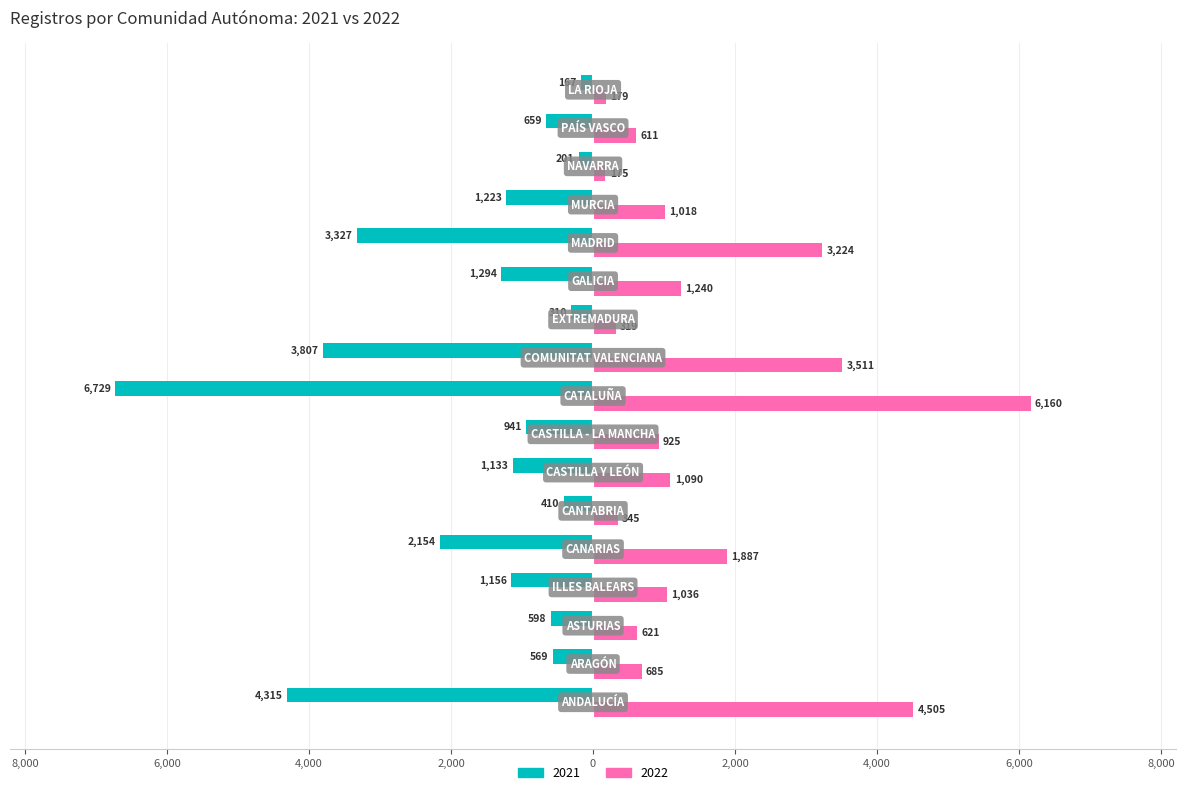

What are all the series names shown in the legend?

2021, 2022